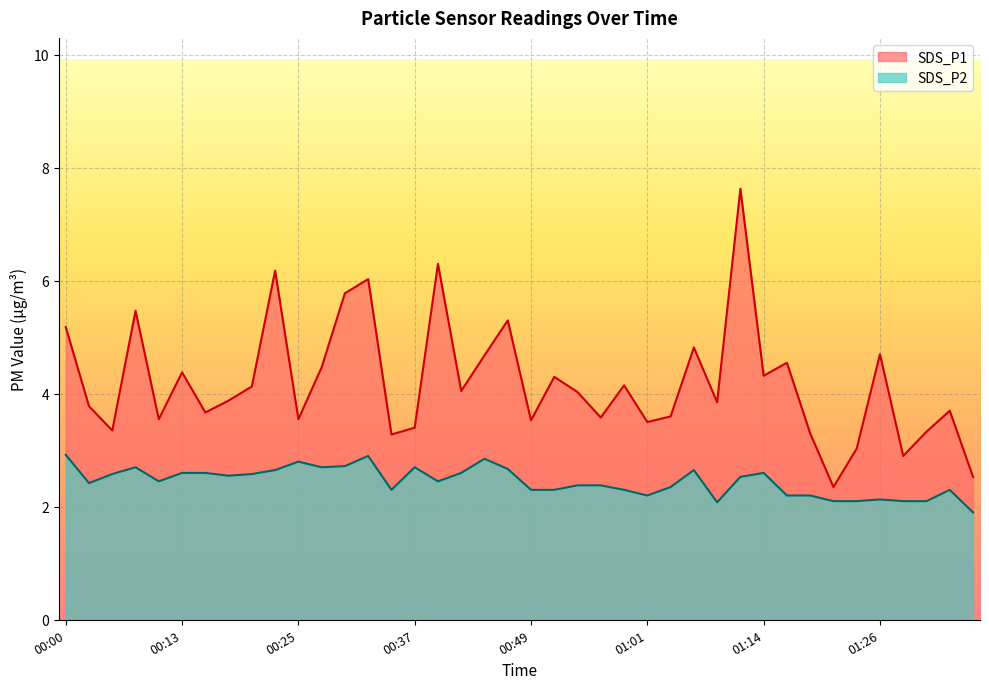

What is the label of the 29th point from the left?

01:09